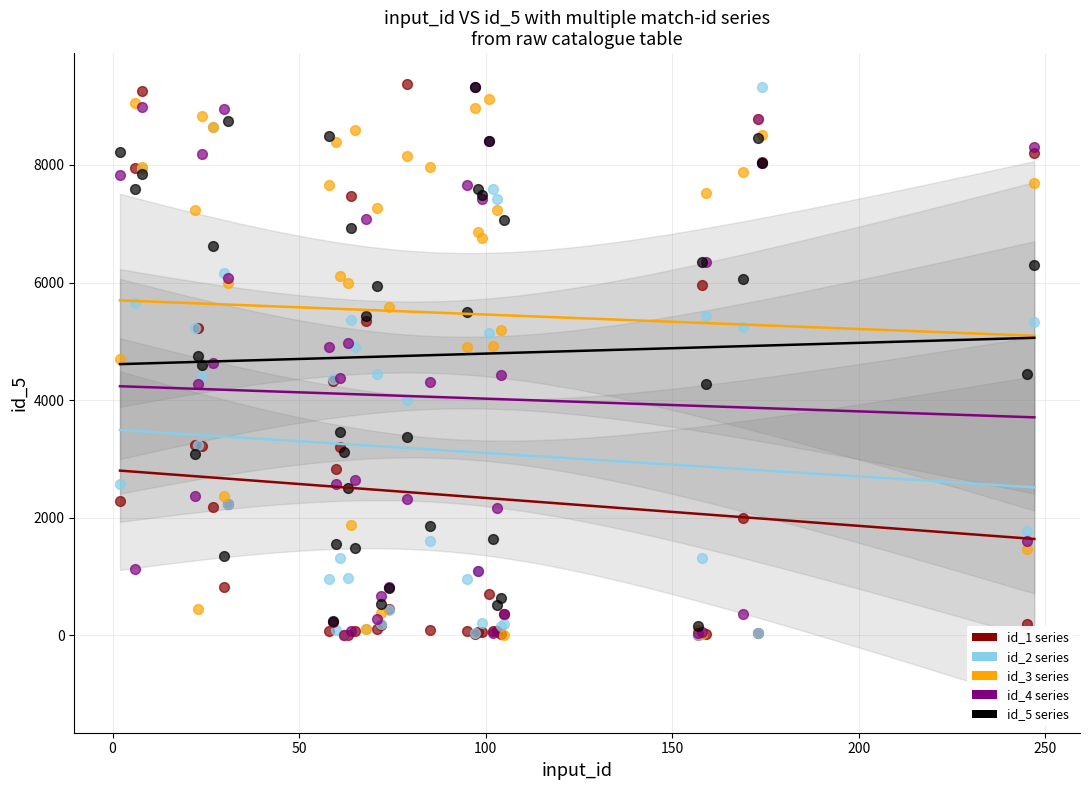

What are all the series names shown in the legend?

id_1 series, id_2 series, id_3 series, id_4 series, id_5 series